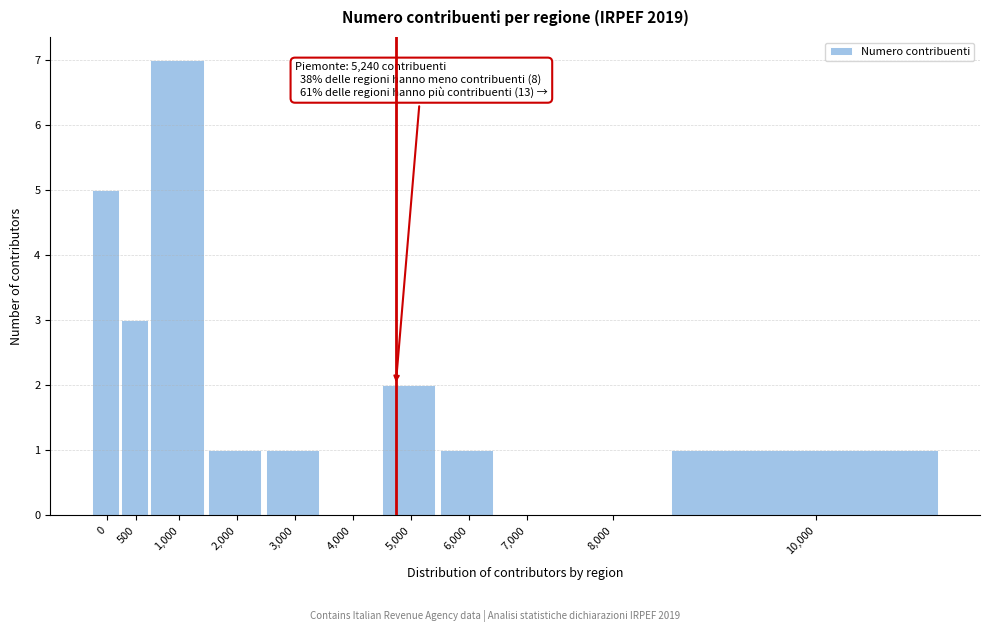

Reading left to right, what are all the values shown in this chart?

0=5	500=3	1,000=7	2,000=1	3,000=1	4,000=0	5,000=2	6,000=1	7,000=0	8,000=0	10,000=1